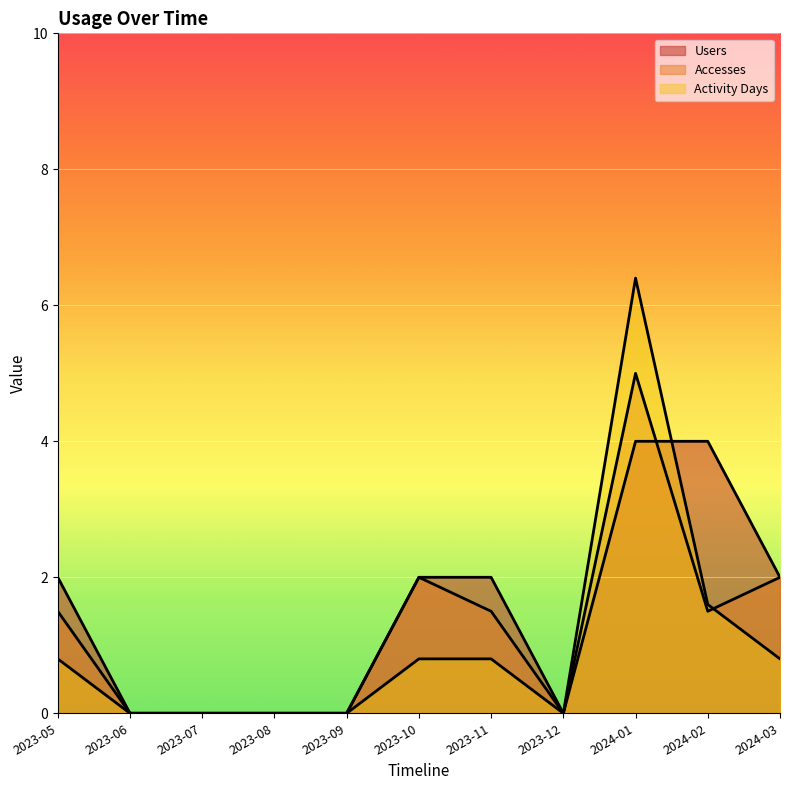

Is the value of Accesses at 2023-06 greater than the value of Users at 2023-11?

No